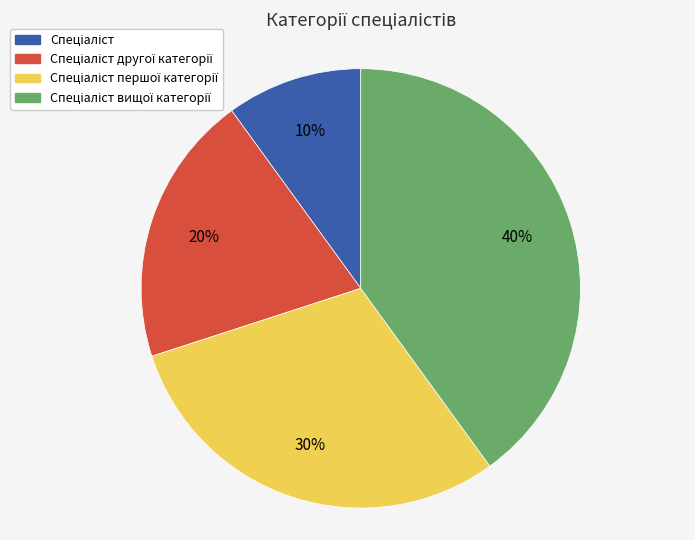

To the nearest percent, what is the difference between the largest and smallest slice percentages?

30%